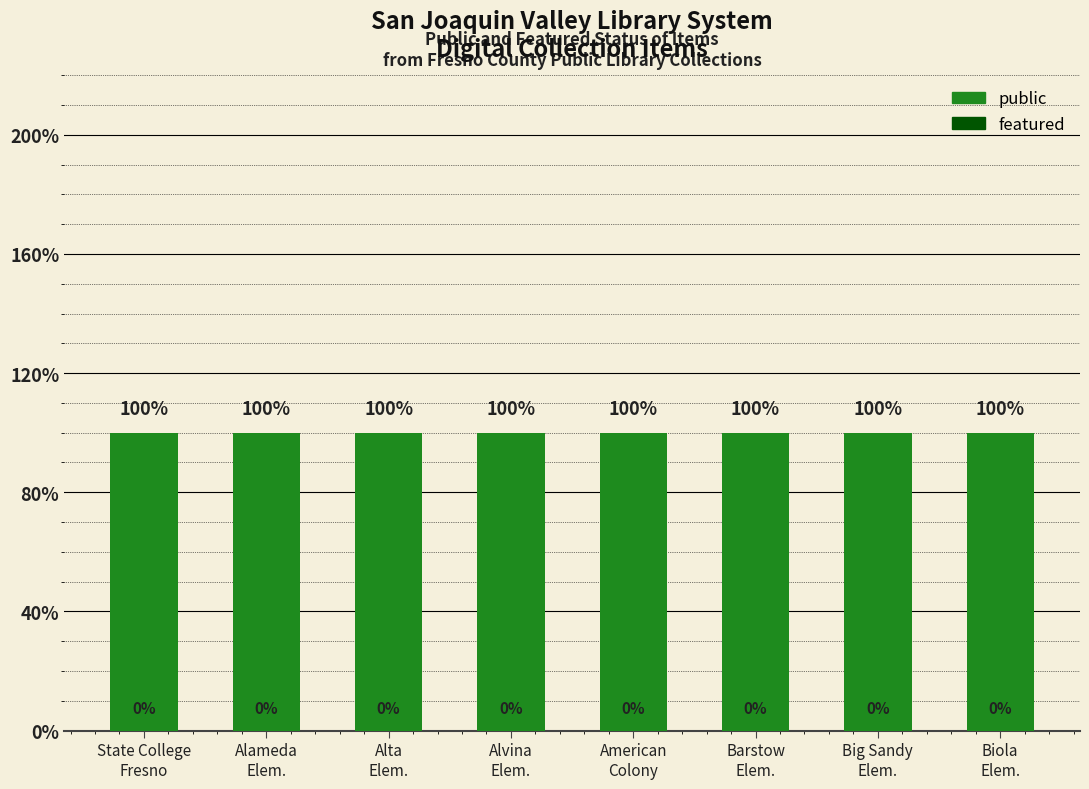

What is the total value across all series at Big Sandy
Elem.?

1